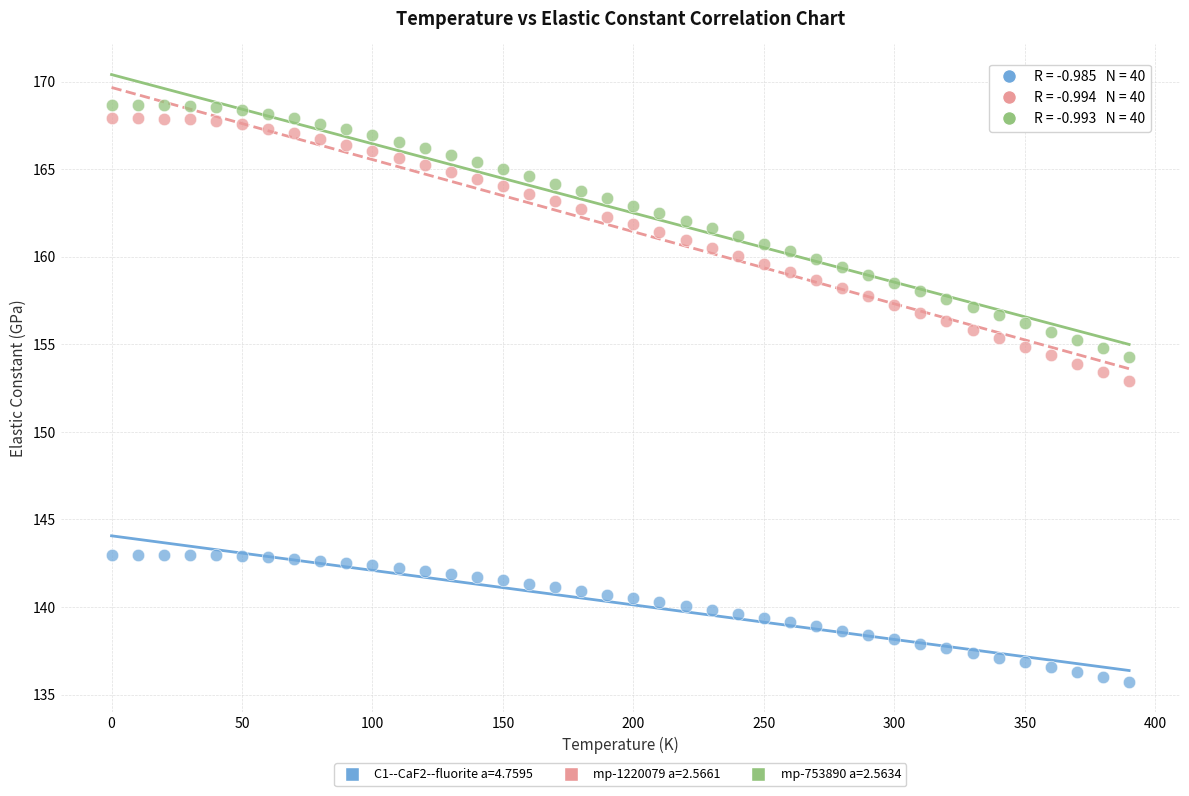

Which series reaches the maximum Y coordinate?

mp-753890 a=2.5634